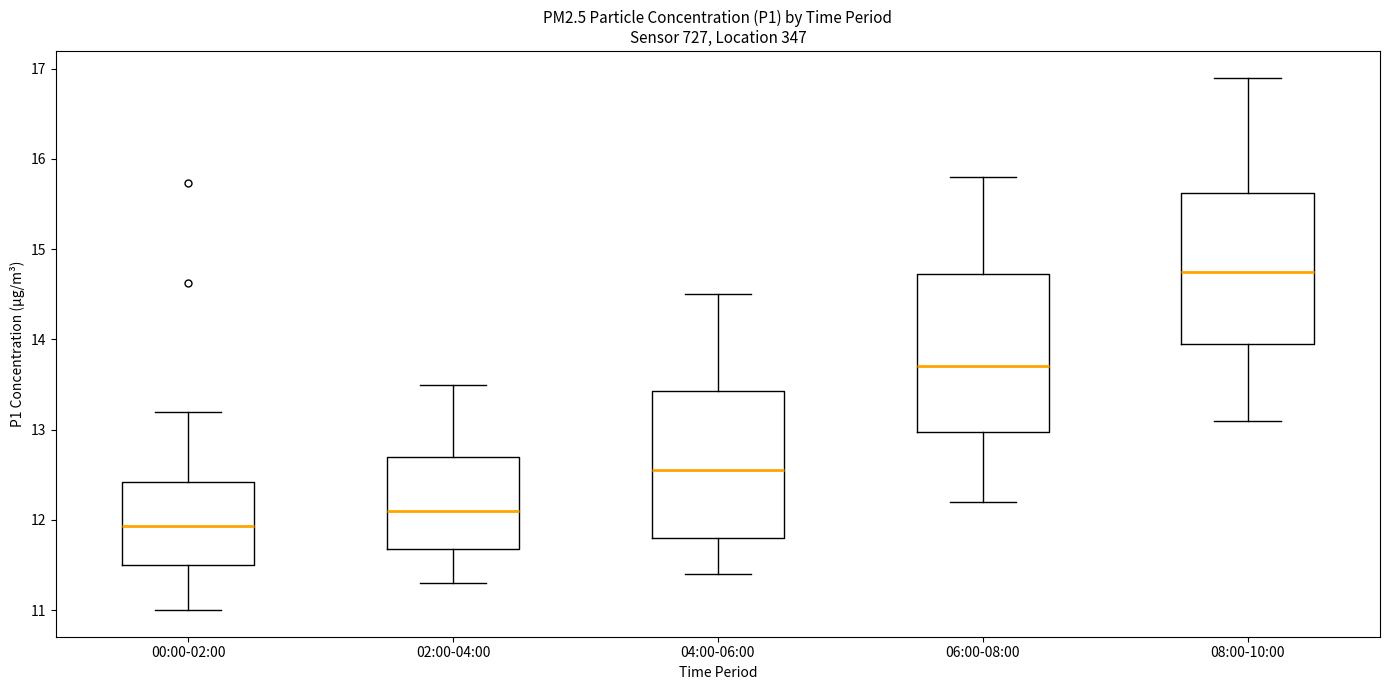

Reading left to right, transcribe this box plot: for each box, give where its median line is, the range the box spans, and where its two whiskers end, as read against the y-axis. The values are not printed on the chart, so give them approximately, as read against the axis.

00:00-02:00: median 11.9, box 11.5 to 12.4, whiskers 11.0 to 13.2
02:00-04:00: median 12.1, box 11.7 to 12.7, whiskers 11.3 to 13.5
04:00-06:00: median 12.6, box 11.8 to 13.4, whiskers 11.4 to 14.5
06:00-08:00: median 13.7, box 13.0 to 14.7, whiskers 12.2 to 15.8
08:00-10:00: median 14.8, box 14.0 to 15.6, whiskers 13.1 to 16.9